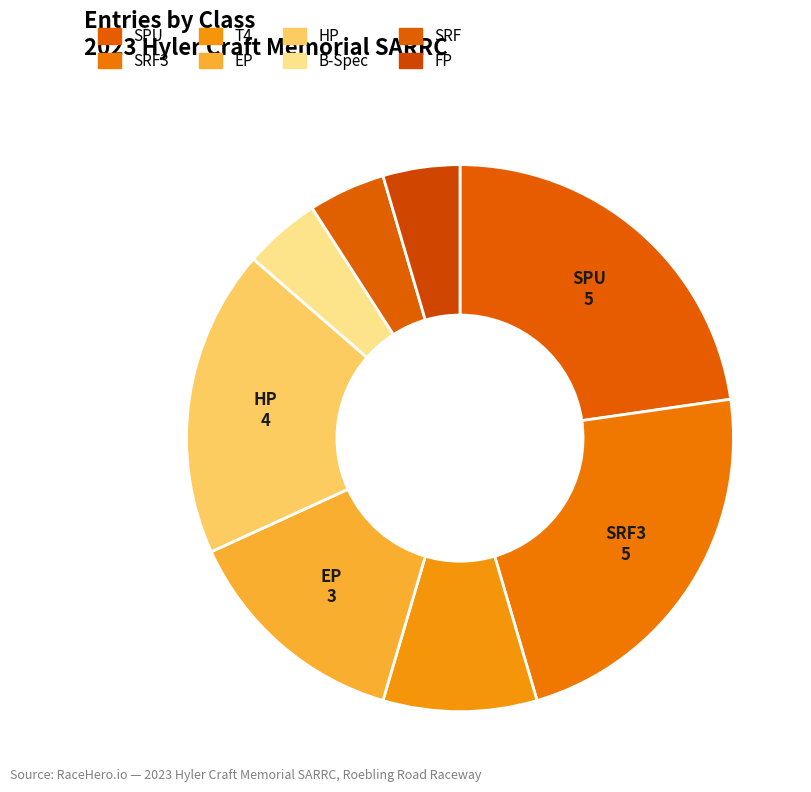

How many slices are in this pie chart?

8